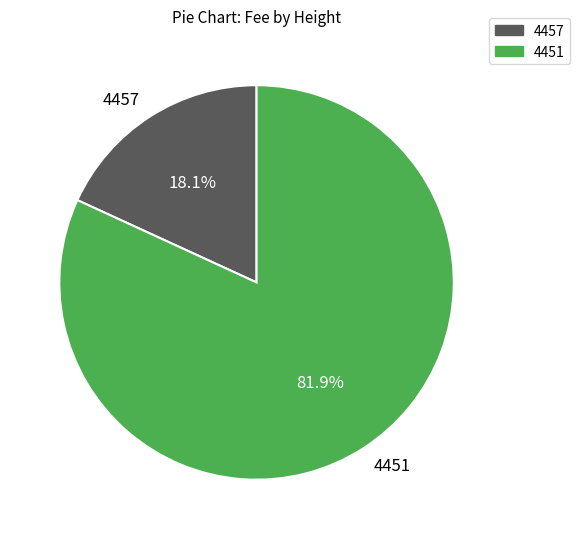

What percentage is the 4451 slice, to the nearest percent?

82%